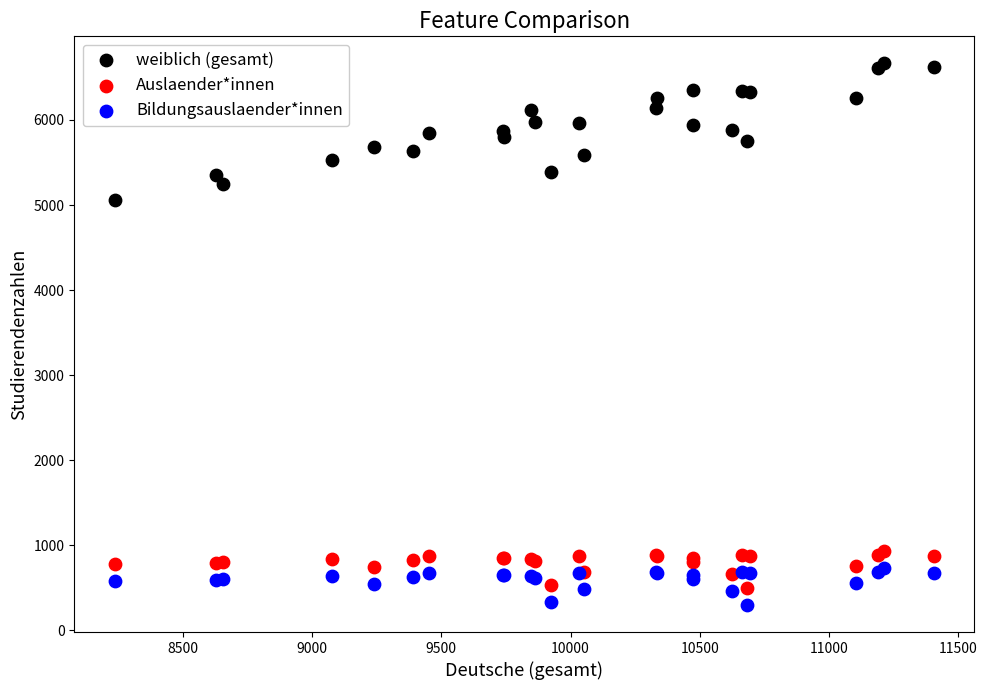

Which series has the largest Y range (max minus min)?

weiblich (gesamt)